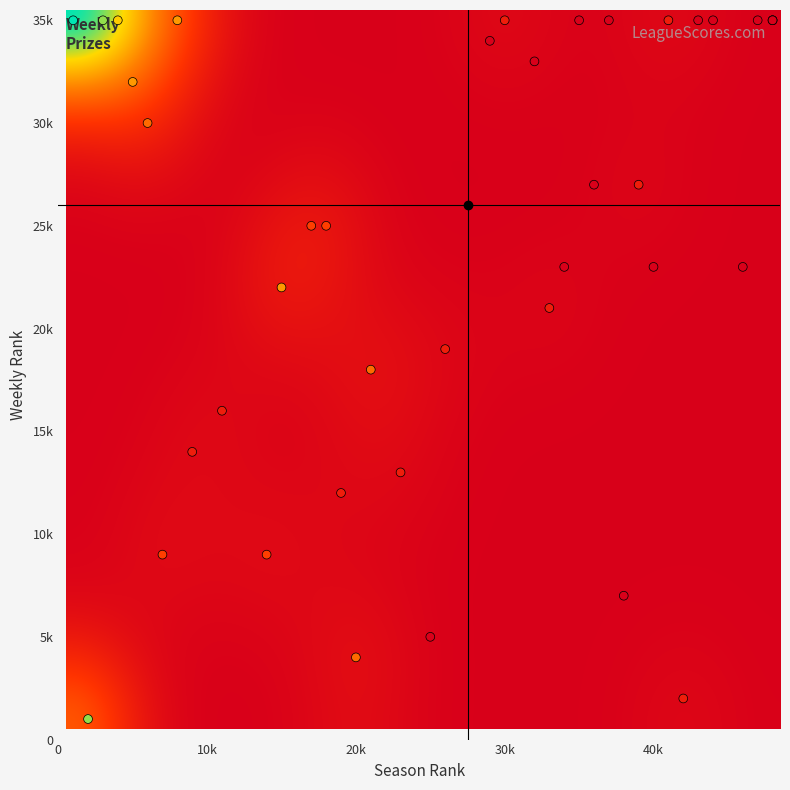

What is the difference between the maximum and minimum values in the rank_seas series?

47